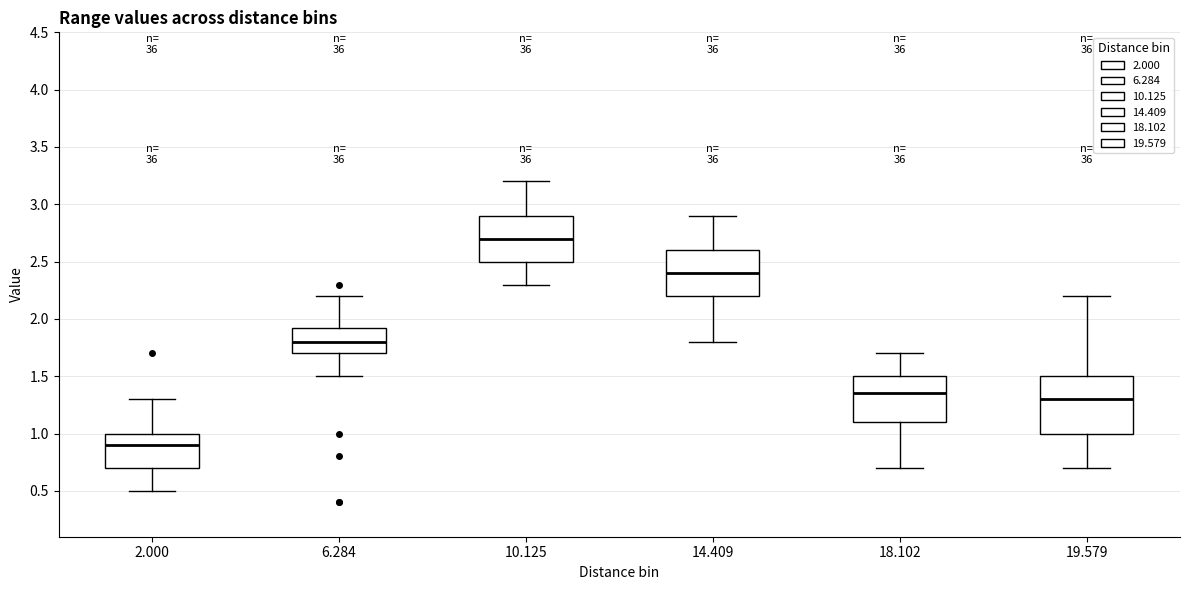

Which box is the tallest, from its lower edge to its upper edge?

19.579